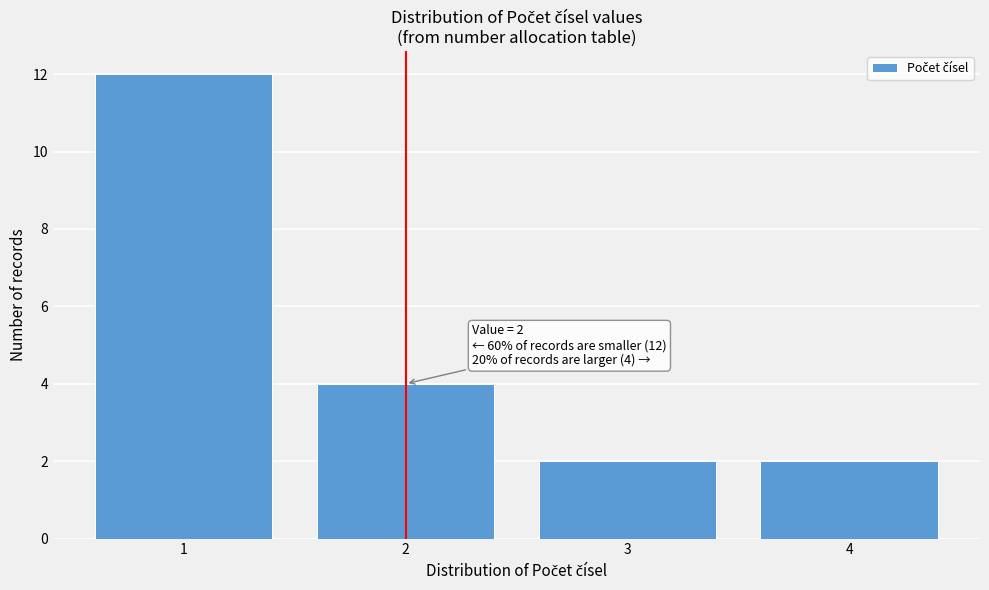

Reading right to left, list all the values displayed in this chart.

2	2	4	12